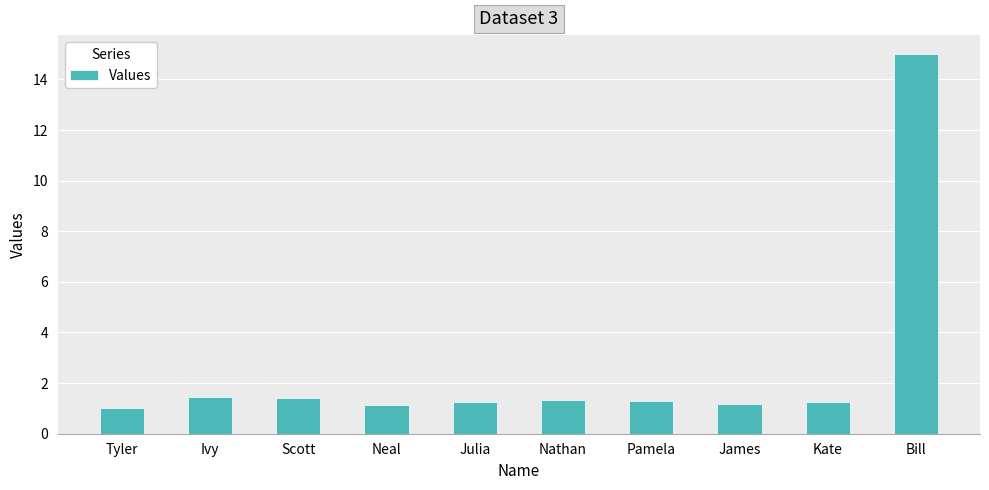

What is the difference between the maximum and minimum values?

14.0